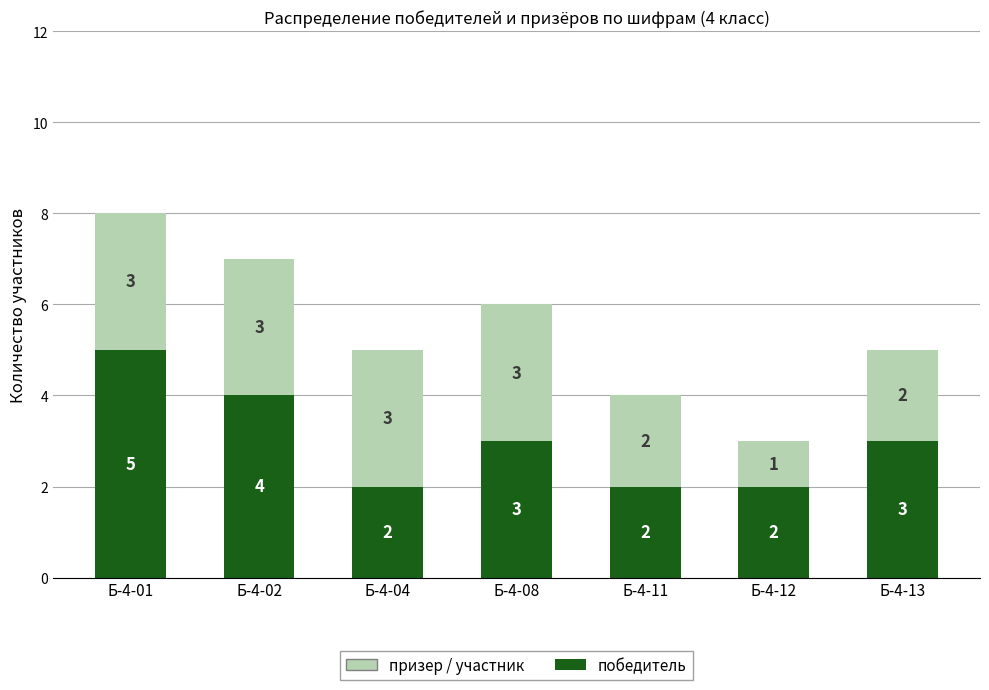

True or false: победитель has a value of 8 at Б-4-01.

False